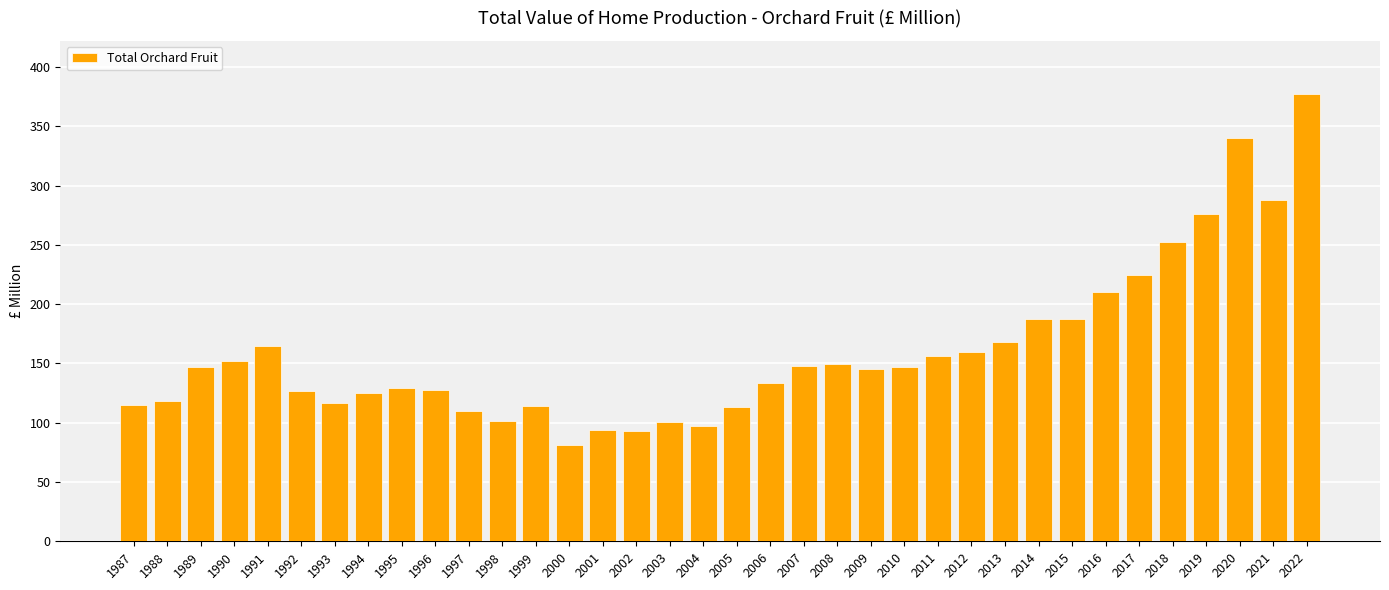

True or false: the data shows 152.2 at 1990.

True